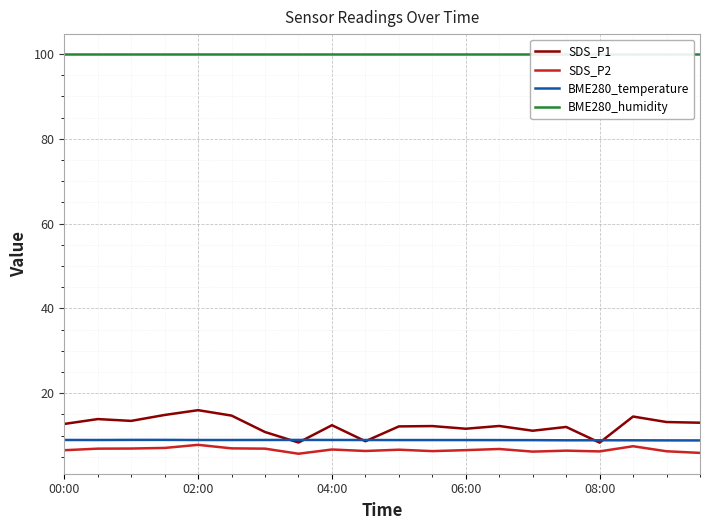

The value of SDS_P2 at 02:00 is 7.8. True or false?

True